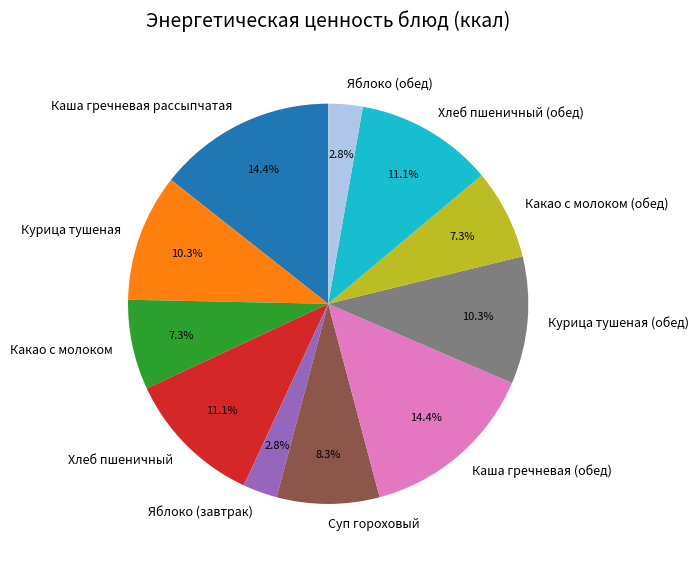

Which has a higher value, Каша гречневая (обед) or Курица тушеная?

Каша гречневая (обед)